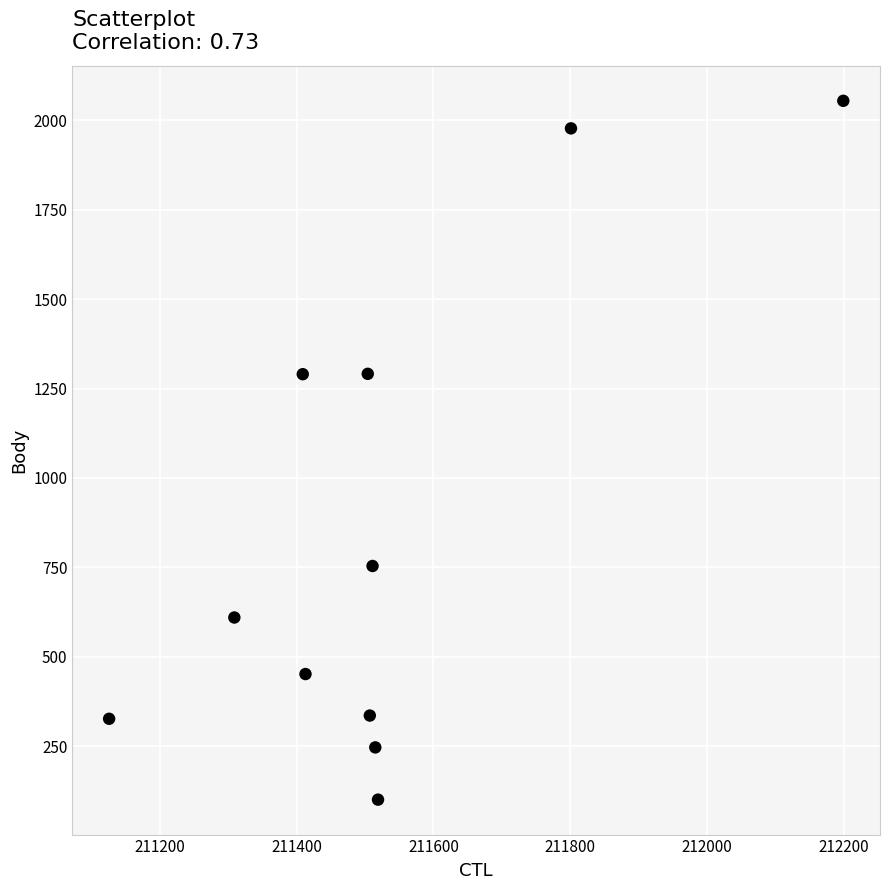

What is the average Y value?

858